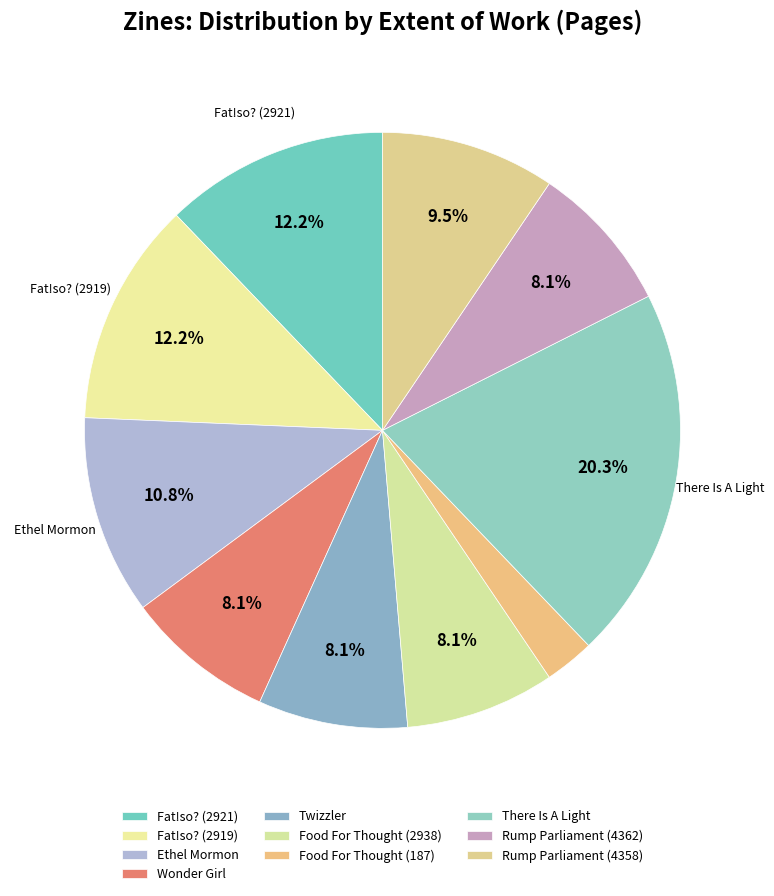

Does Fat!so? (2919) represent more than half of the total?

No